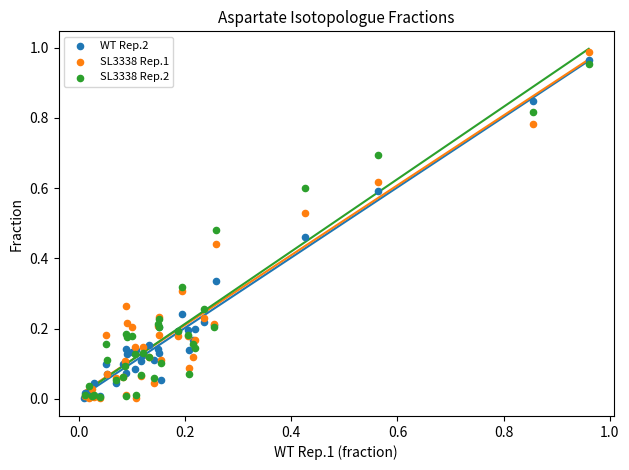

Which series contains the highest Y value?

SL3338 Rep.1